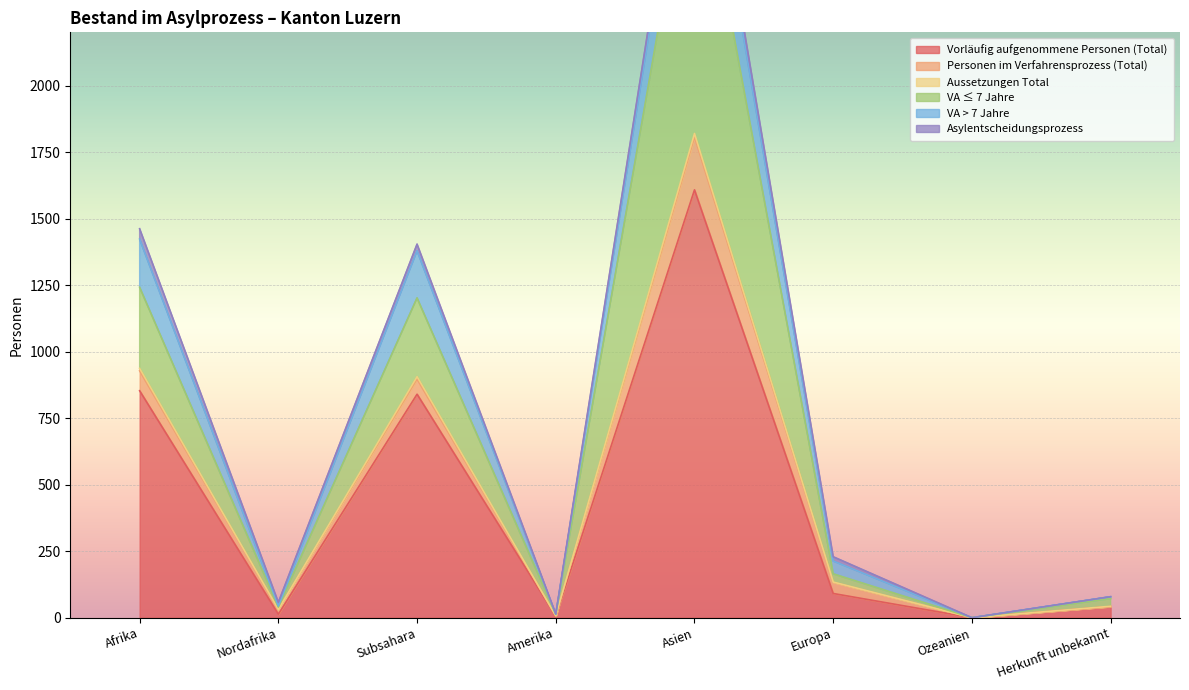

What is the label of the 3rd point from the right?

Europa